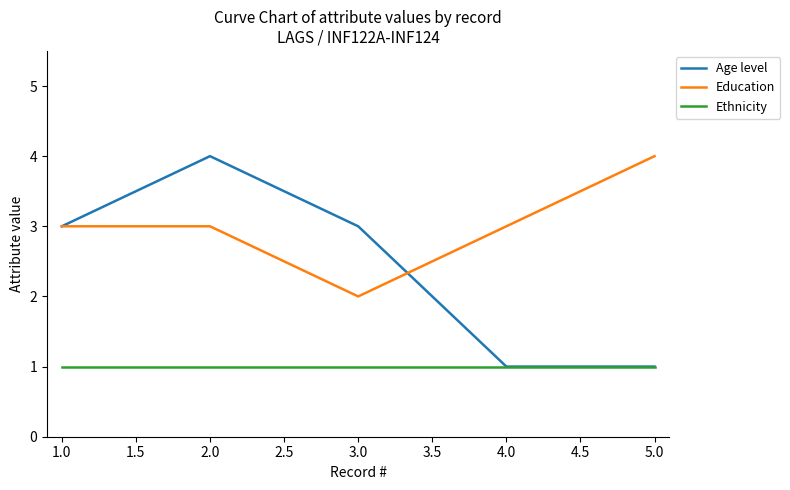

True or false: Education and Ethnicity cross at least once.

False